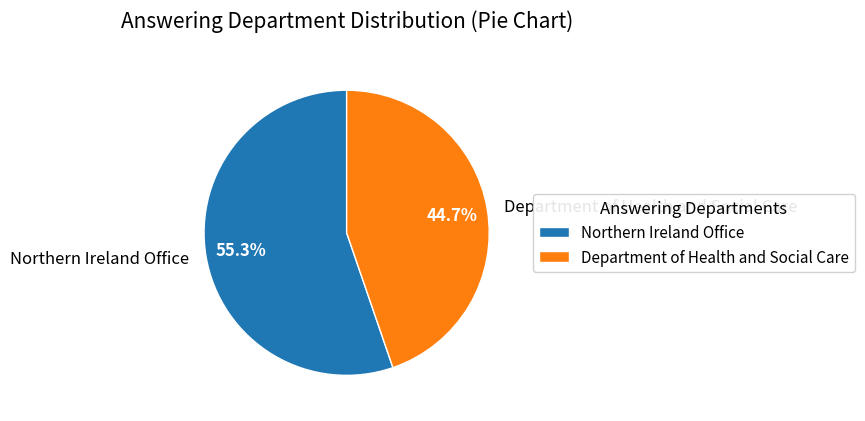

Does Department of Health and Social Care account for over 50% of the chart?

No